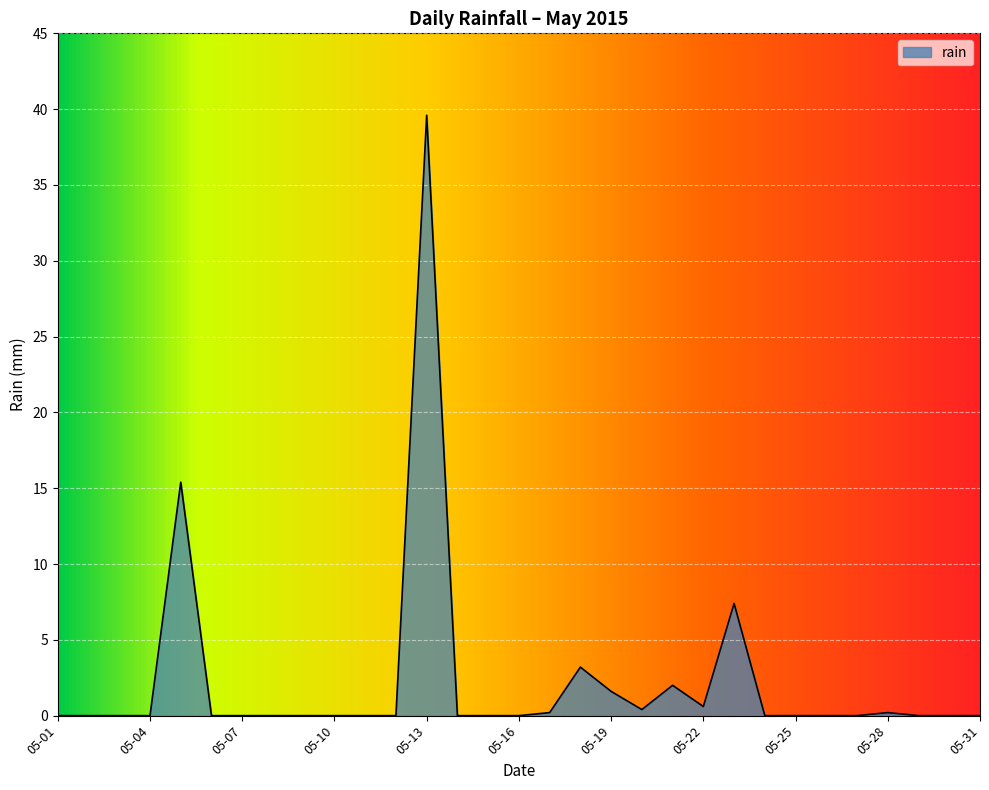

What is the difference between the maximum and minimum values?

39.6